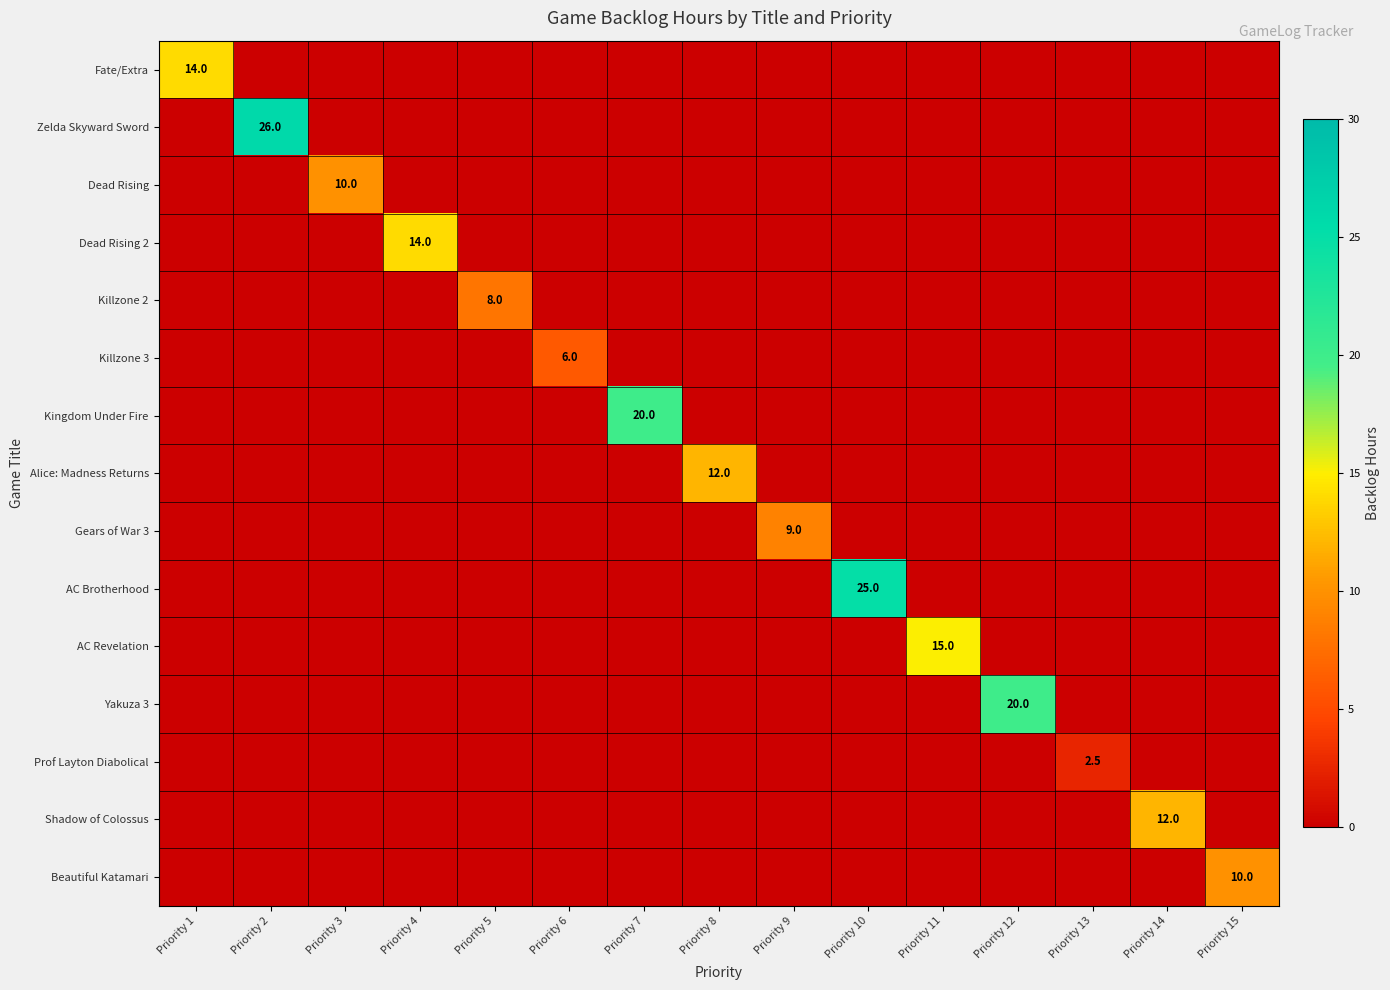

What is the difference between the highest and lowest values at Priority 12?

20.0